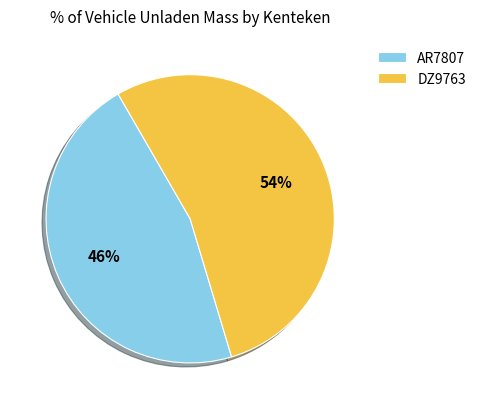

True or false: DZ9763 accounts for 54% of the total.

True